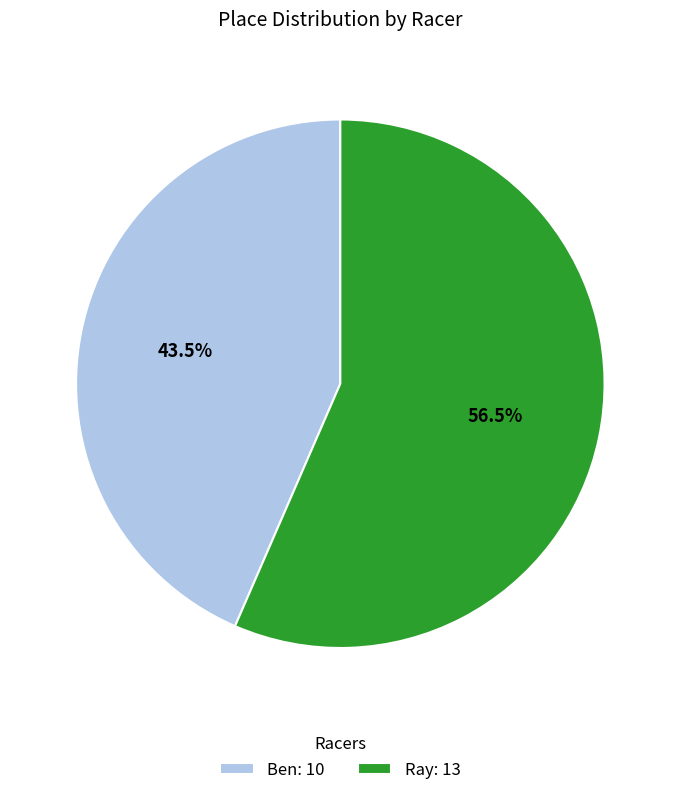

Count the number of slices in the pie.

2